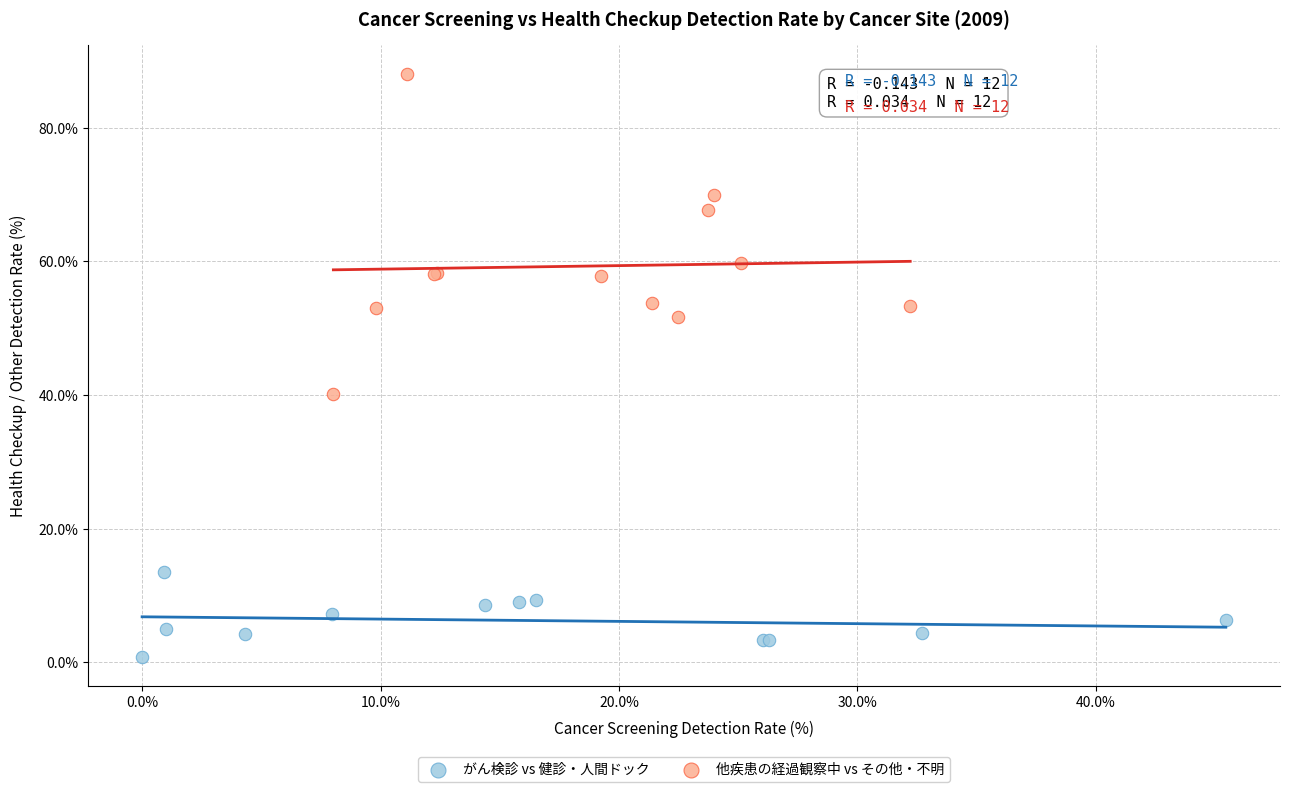

Which series contains the lowest Y value?

がん検診 vs 健診・人間ドック